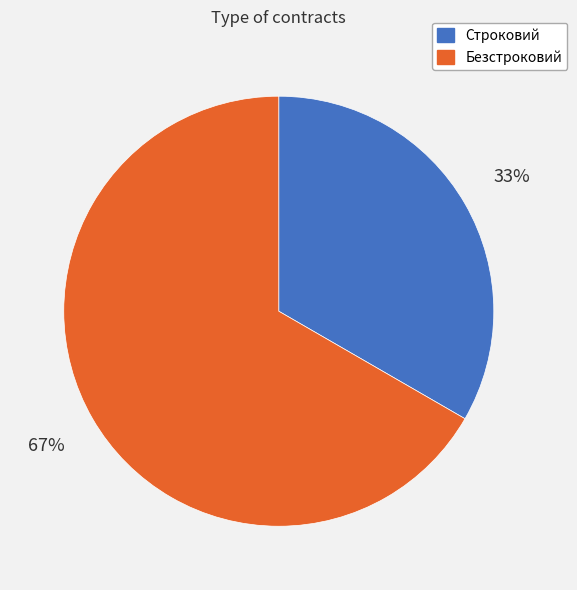

To the nearest percent, what portion does Строковий represent?

33%